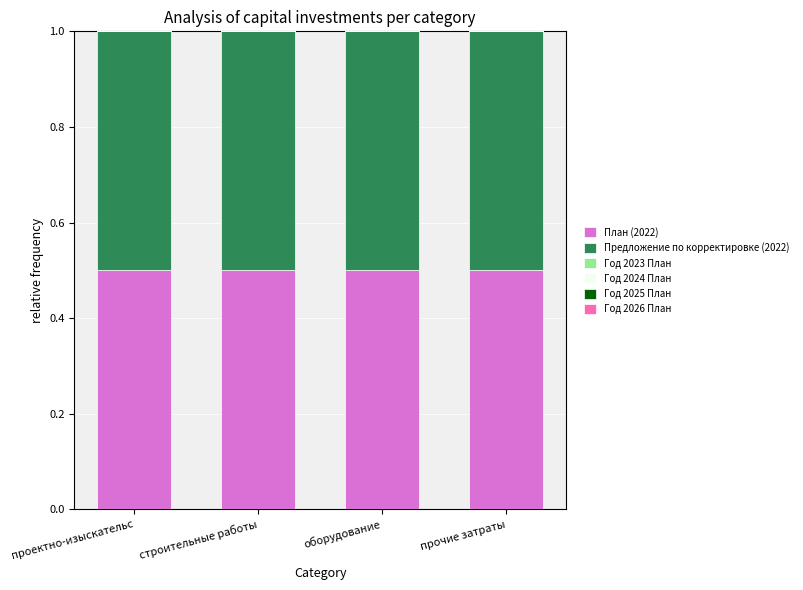

The value of Год 2023 План at проектно-изыскательс is 0.0. True or false?

True